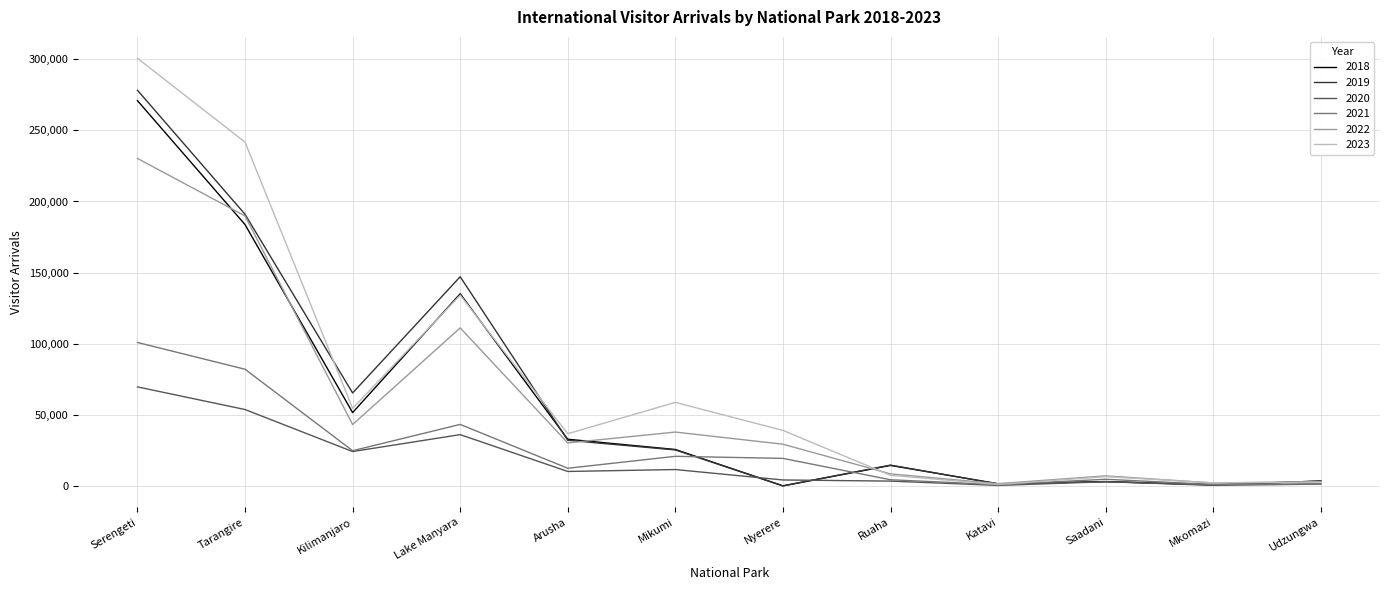

Does the chart have visible grid lines?

Yes